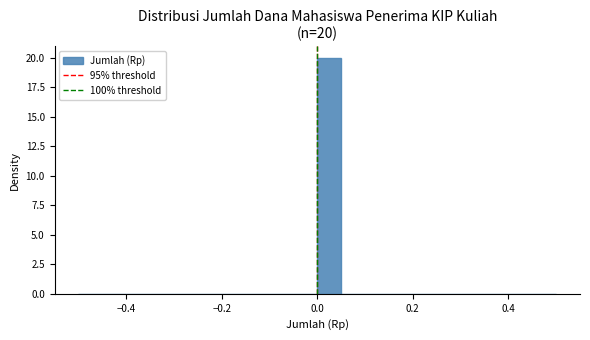

Read against the x-axis, roughly where is the centre of the tallest bar?

0.02